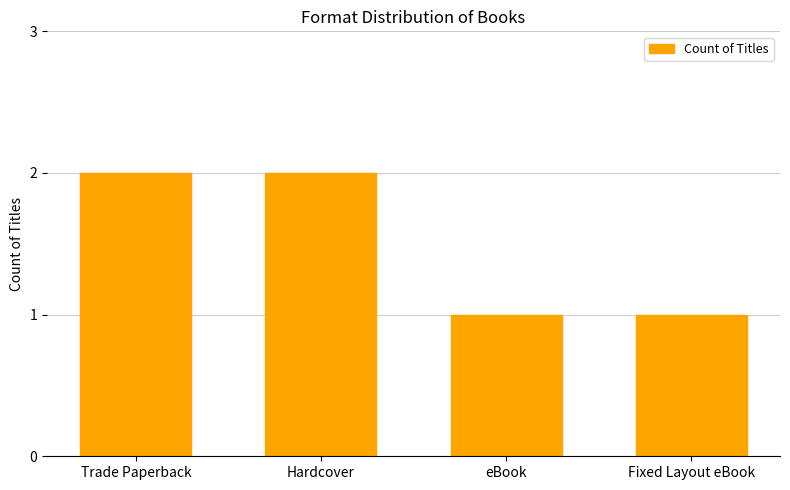

The chart shows a value of 3 at Hardcover. True or false?

False